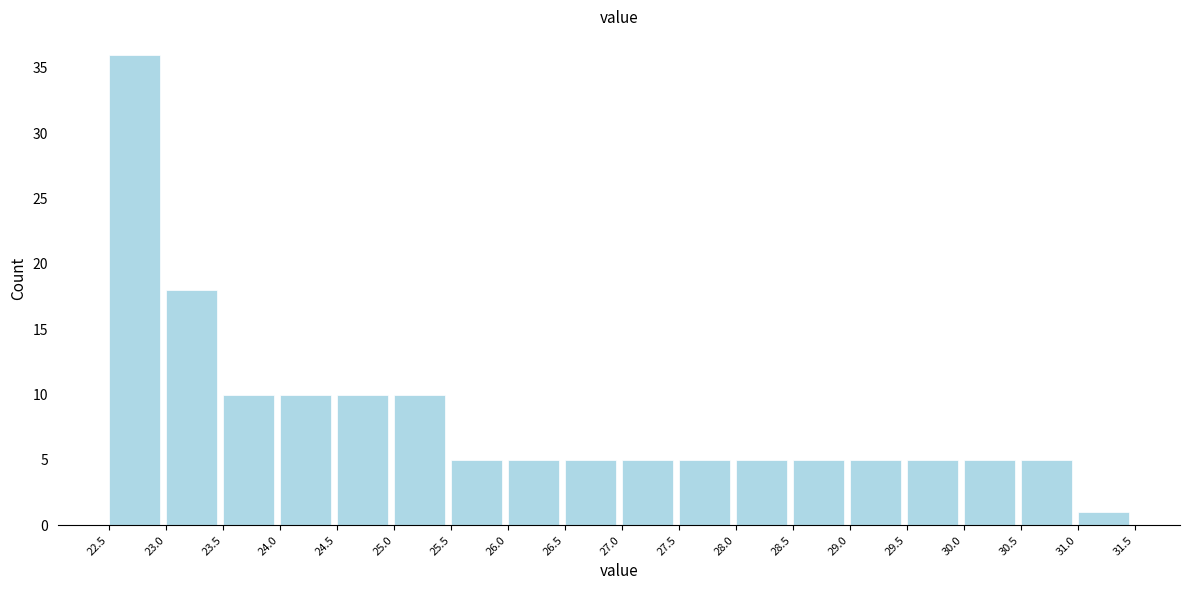

Over which range of the x-axis is the bar tallest?

22.5 to 23.0